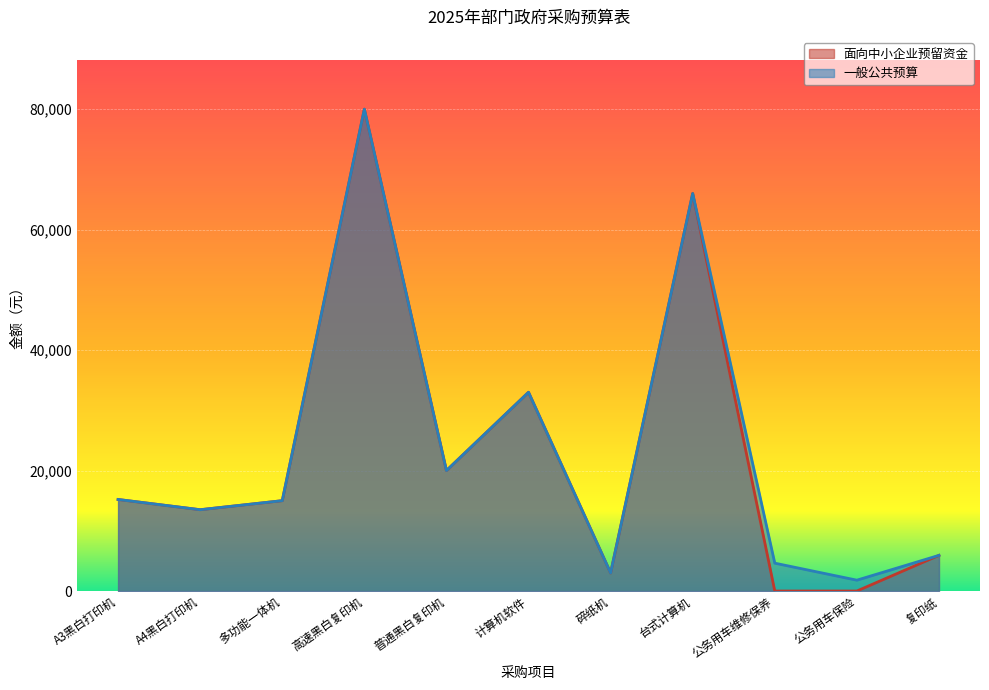

Reading left to right, extract all data points from this chart.

面向中小企业预留资金: A3黑白打印机=15200.0	A4黑白打印机=13500.0	多功能一体机=15000.0	高速黑白复印机=80000.0	普通黑白复印机=20000.0	计算机软件=33000.0	碎纸机=3000.0	台式计算机=66000.0	公务用车维修保养=0.0	公务用车保险=0.0	复印纸=5920.0
一般公共预算: A3黑白打印机=15200.0	A4黑白打印机=13500.0	多功能一体机=15000.0	高速黑白复印机=80000.0	普通黑白复印机=20000.0	计算机软件=33000.0	碎纸机=3000.0	台式计算机=66000.0	公务用车维修保养=4624.8	公务用车保险=1800.0	复印纸=5920.0